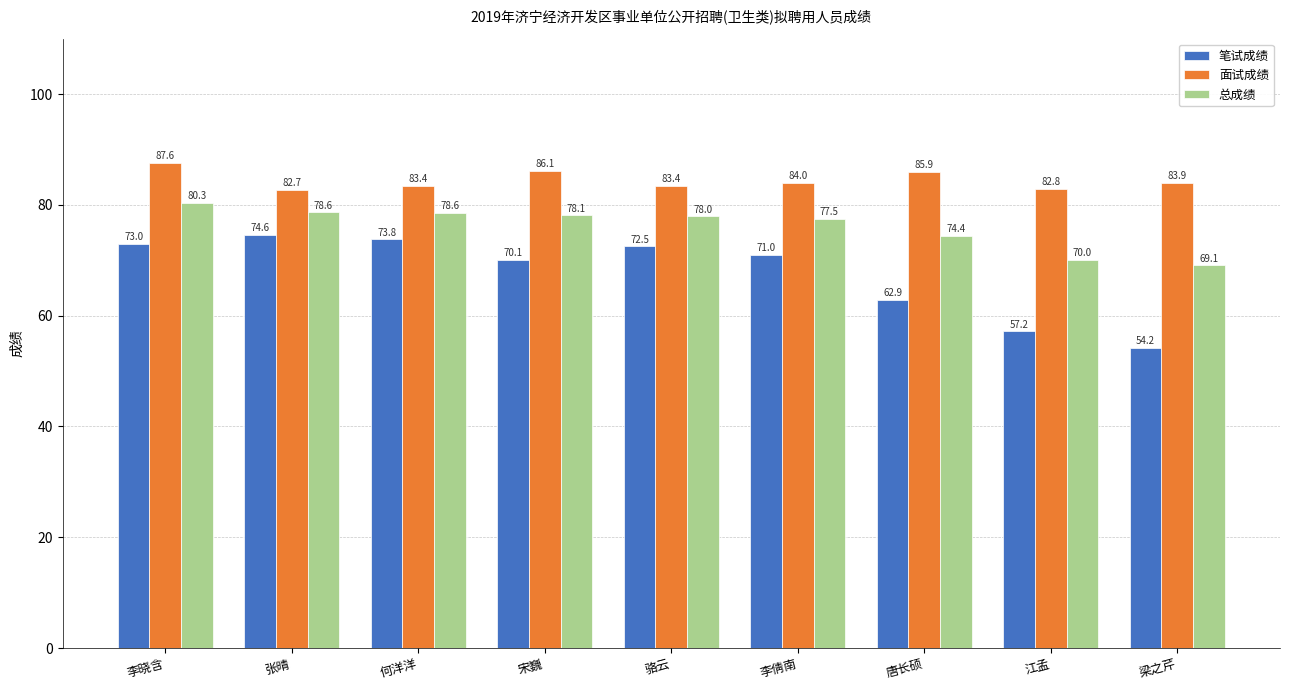

Which series has the largest range (max minus min)?

笔试成绩